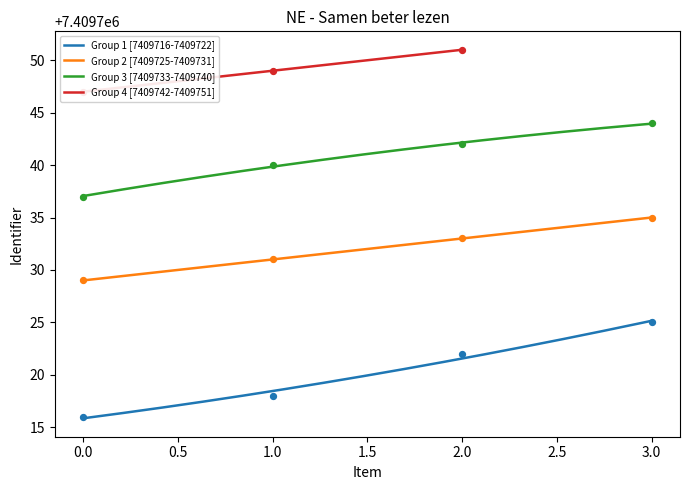

True or false: Group 1 [7409716-7409722] and Group 3 [7409733-7409740] cross at least once.

False